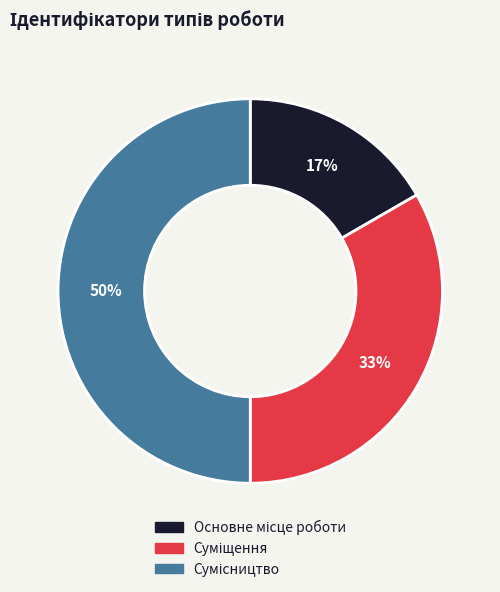

To the nearest percent, what is the difference between the largest and smallest slice percentages?

33%